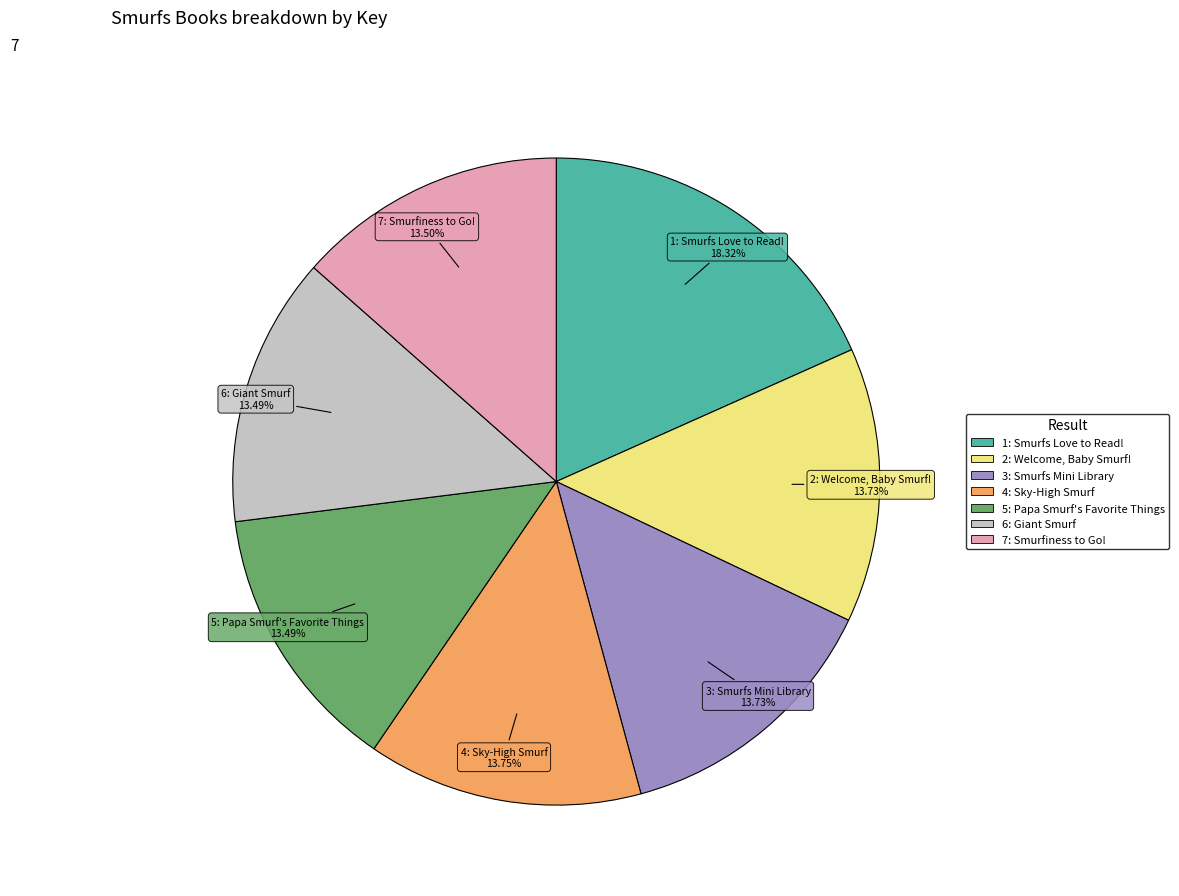

To the nearest percent, what is the difference between the largest and smallest slice percentages?

5%